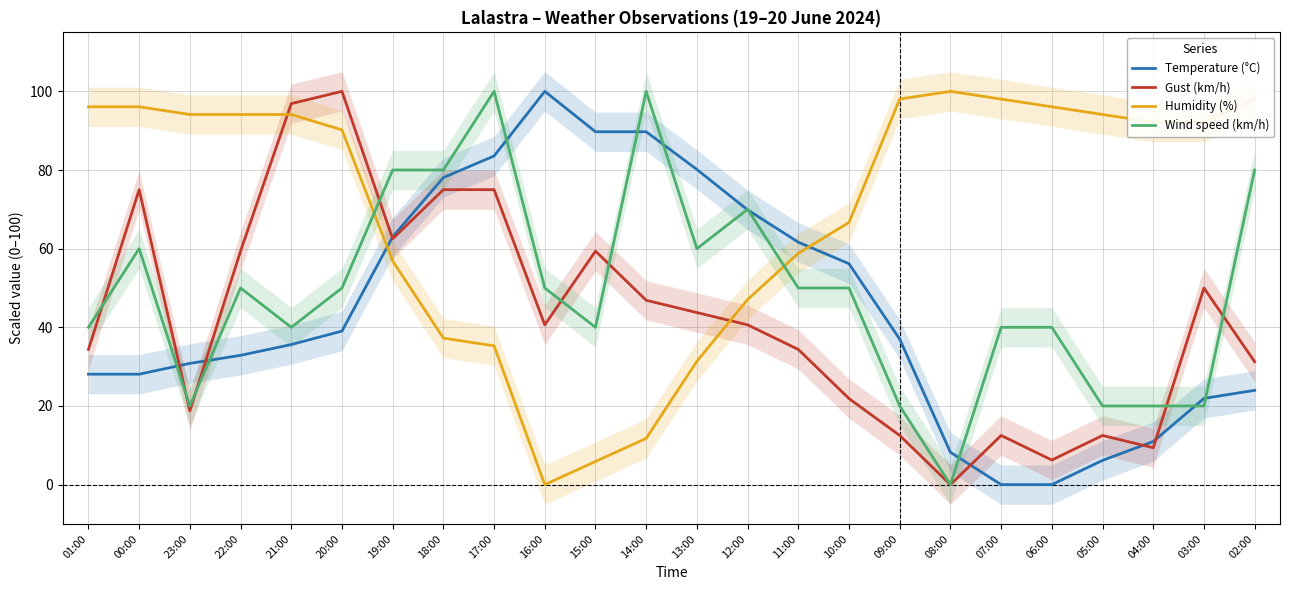

Reading left to right, transcribe all the data shown in this chart.

Temperature (°C): 28.1	28.1	30.8	32.9	35.6	39.0	63.0	78.1	83.6	100.0	89.7	89.7	80.1	69.9	61.6	56.2	37.0	8.2	0.0	0.0	6.2	11.0	21.9	24.0
Gust (km/h): 34.4	75.0	18.8	59.4	96.9	100.0	62.5	75.0	75.0	40.6	59.4	46.9	43.8	40.6	34.4	21.9	12.5	0.0	12.5	6.2	12.5	9.4	50.0	31.2
Humidity (%): 96.1	96.1	94.1	94.1	94.1	90.2	56.9	37.3	35.3	0.0	5.9	11.8	31.4	47.1	58.8	66.7	98.0	100.0	98.0	96.1	94.1	92.2	92.2	98.0
Wind speed (km/h): 40.0	60.0	20.0	50.0	40.0	50.0	80.0	80.0	100.0	50.0	40.0	100.0	60.0	70.0	50.0	50.0	20.0	0.0	40.0	40.0	20.0	20.0	20.0	80.0